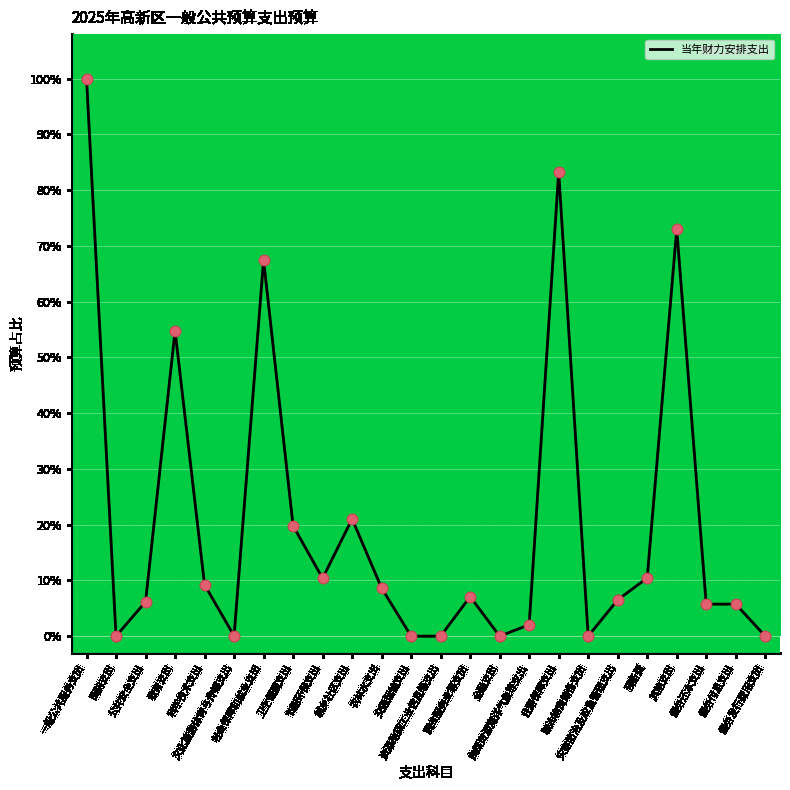

What is the change in value from 卫生健康支出 to 资源勘探工业信息等支出?

-19.8